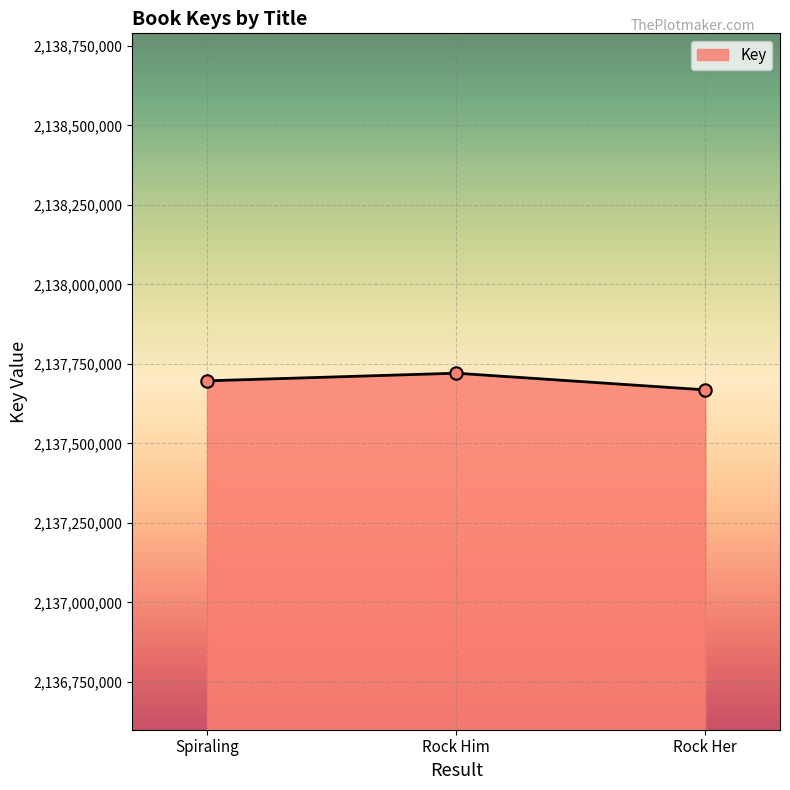

Approximately how many times larger is the value at Rock Him compared to Spiraling?

1.0